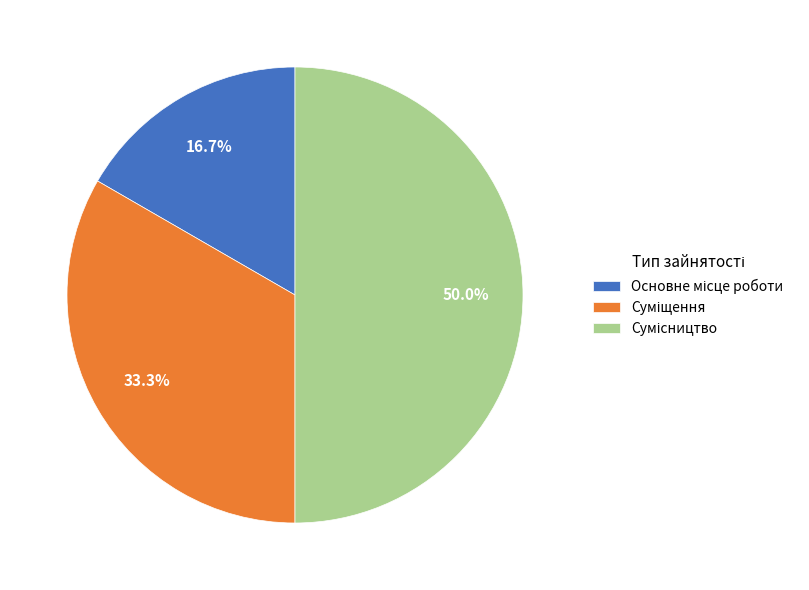

Which category has the biggest portion of the pie?

Сумісництво